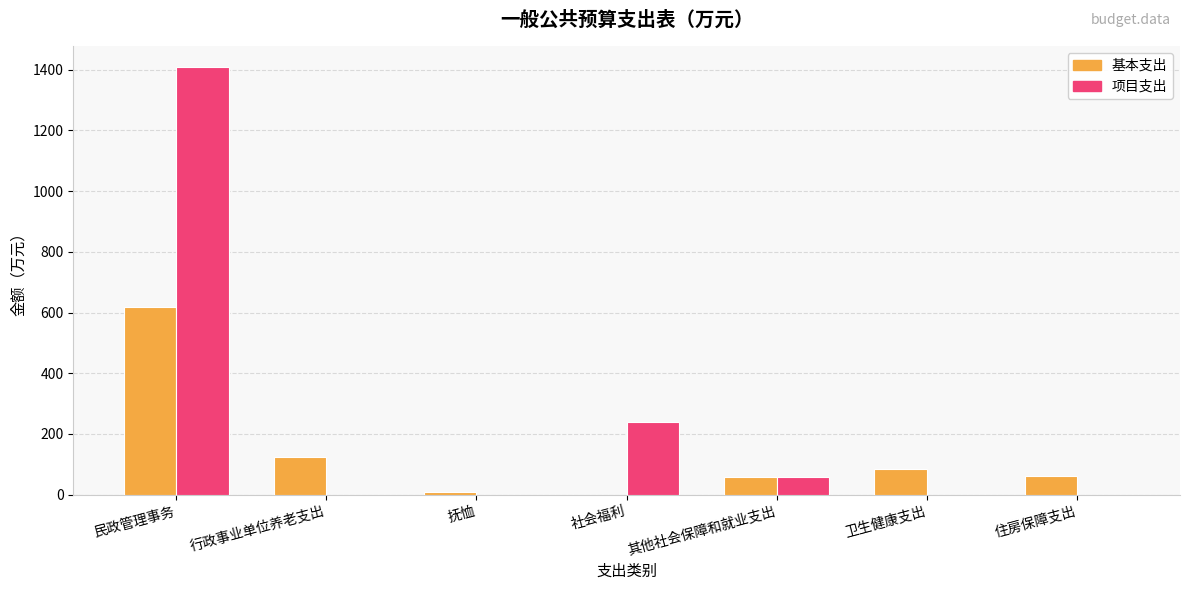

Which label corresponds to the largest value in the chart?

民政管理事务